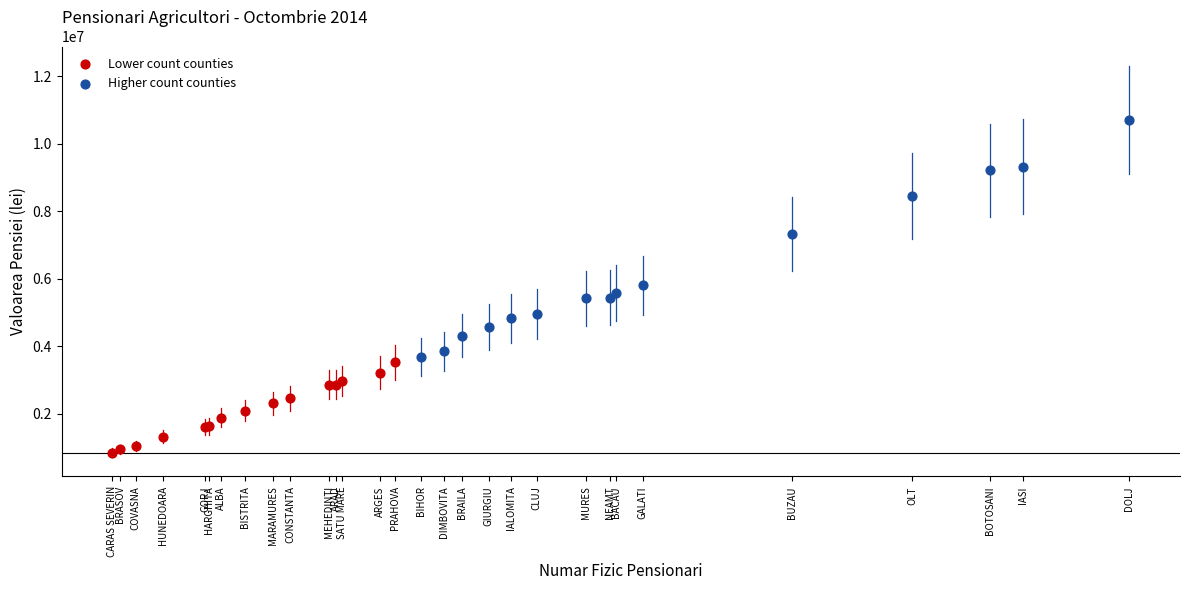

Which series reaches the maximum Y coordinate?

Higher count counties